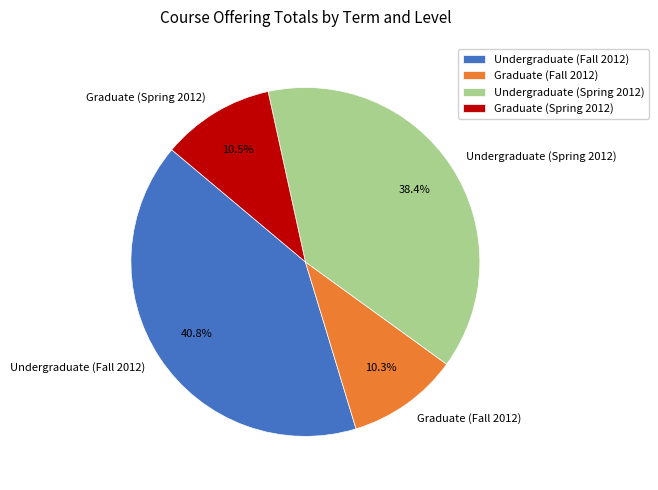

To the nearest percent, what is the combined percentage of Graduate (Spring 2012) and Undergraduate (Fall 2012)?

51%